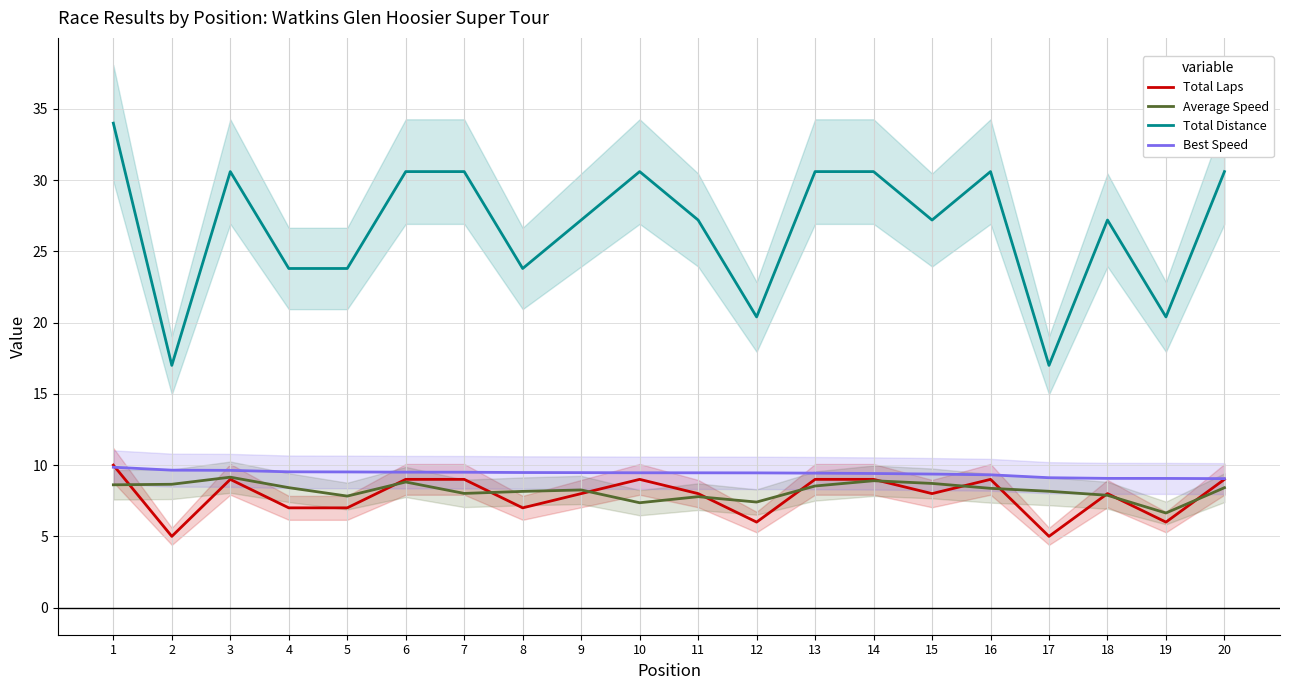

Which series has the largest total across all categories?

Total Distance